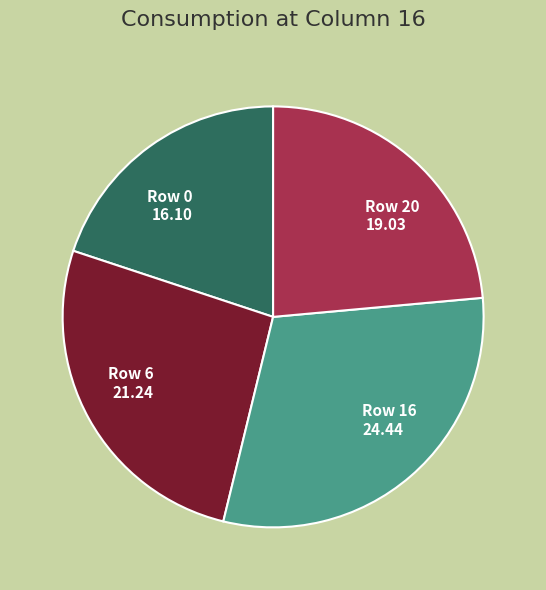

How many segments does this pie chart have?

4